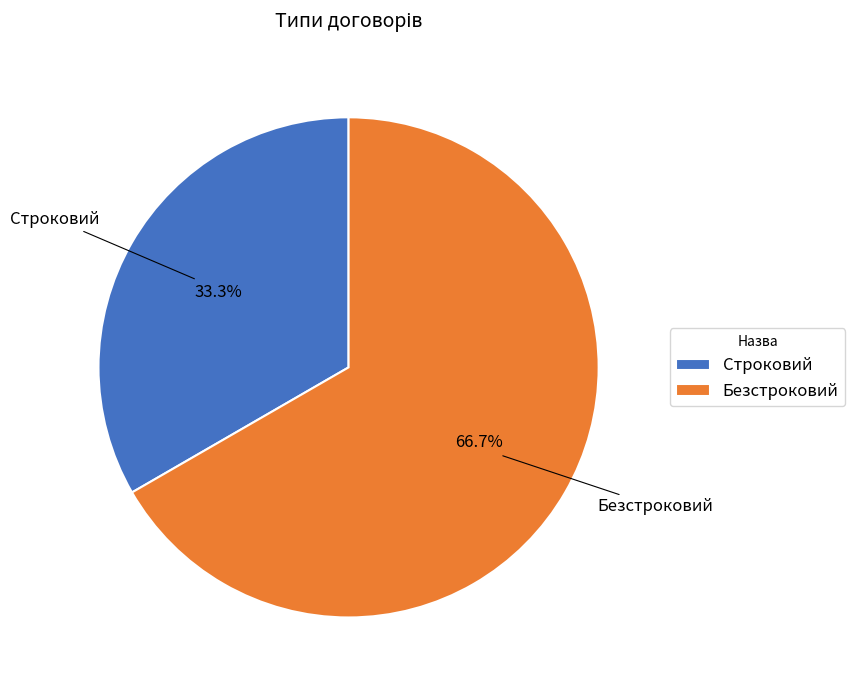

Is the sum of Безстроковий and Строковий greater than half?

Yes